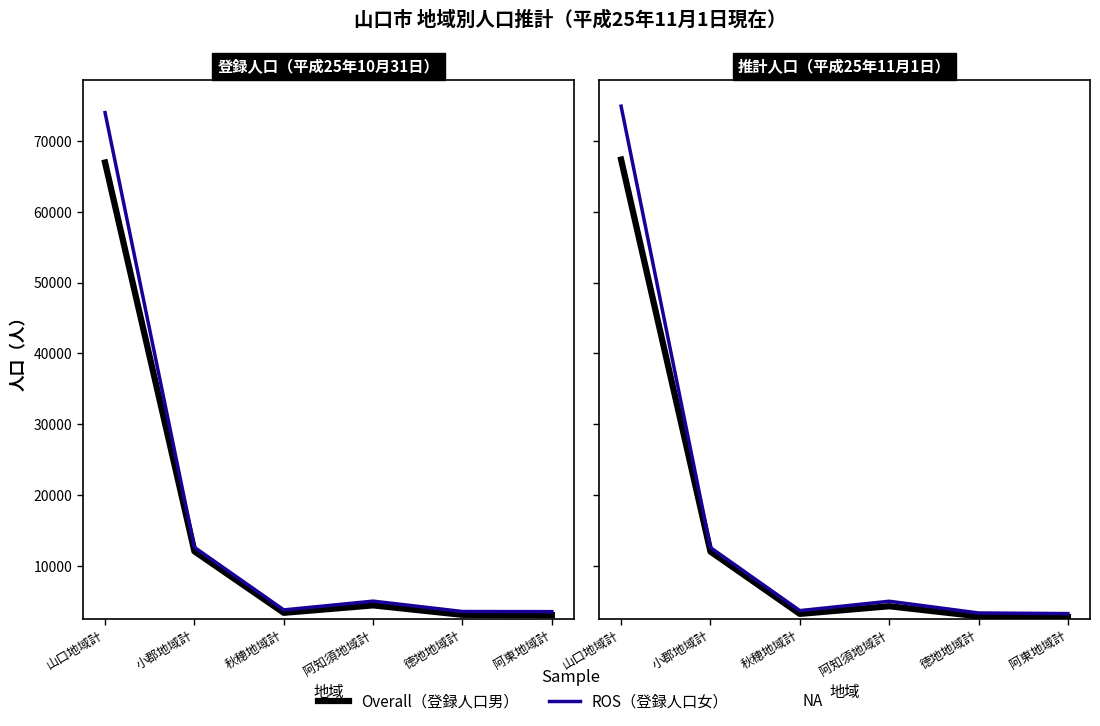

Rank the series by their maximum value, from lowest to highest.

Overall, ROS